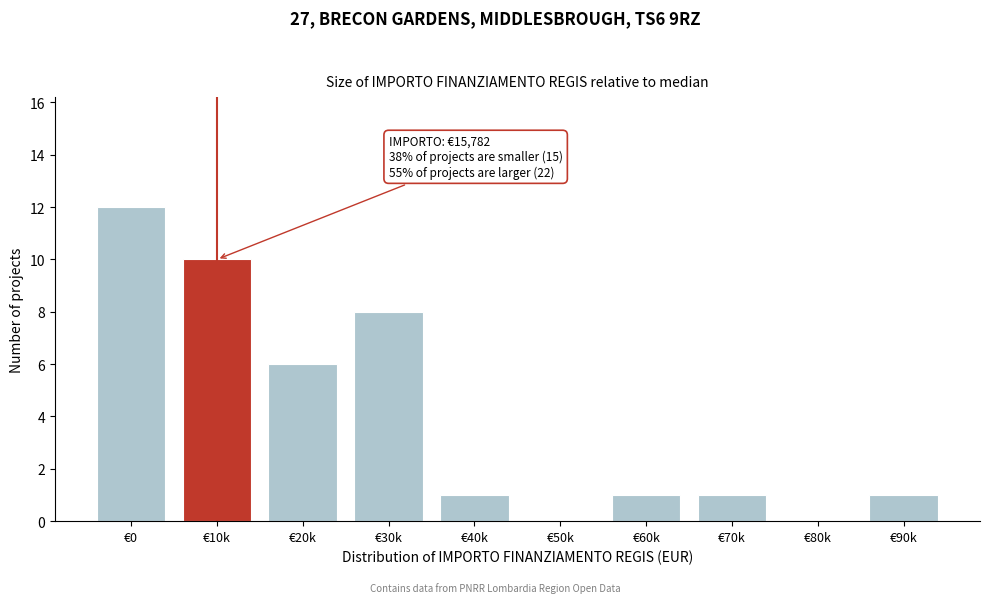

Reading left to right, extract all data points from this chart.

€0=12	€10k=10	€20k=6	€30k=8	€40k=1	€50k=0	€60k=1	€70k=1	€80k=0	€90k=1